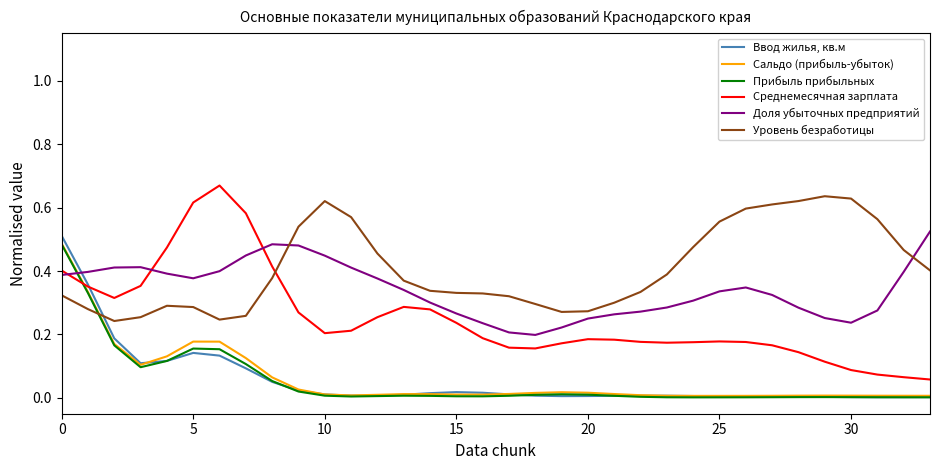

Which series has the largest range (max minus min)?

Среднемесячная зарплата